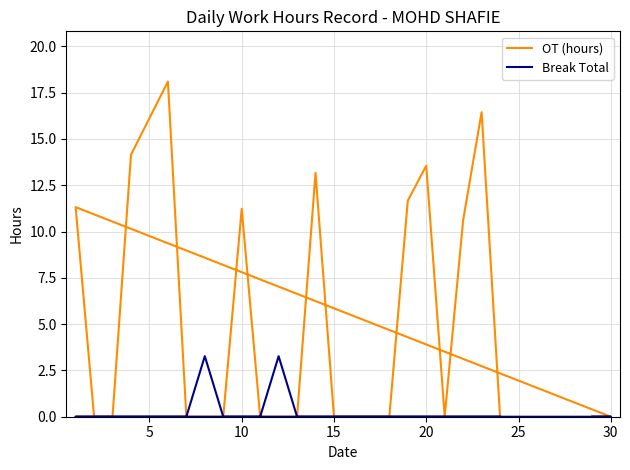

What is the difference between the second highest and second lowest values in the Break Total series?

3.3